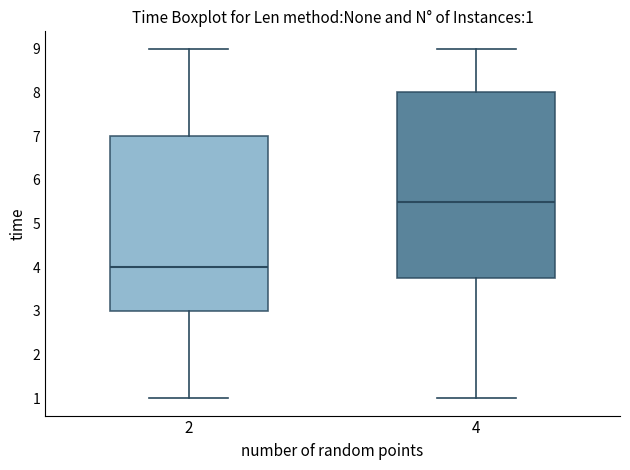

Which box's median line is the lowest?

2